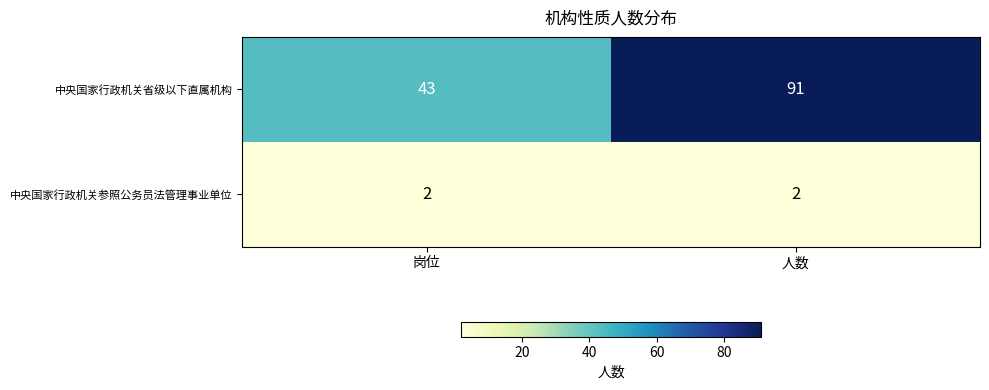

What is the maximum value shown in the chart?

91